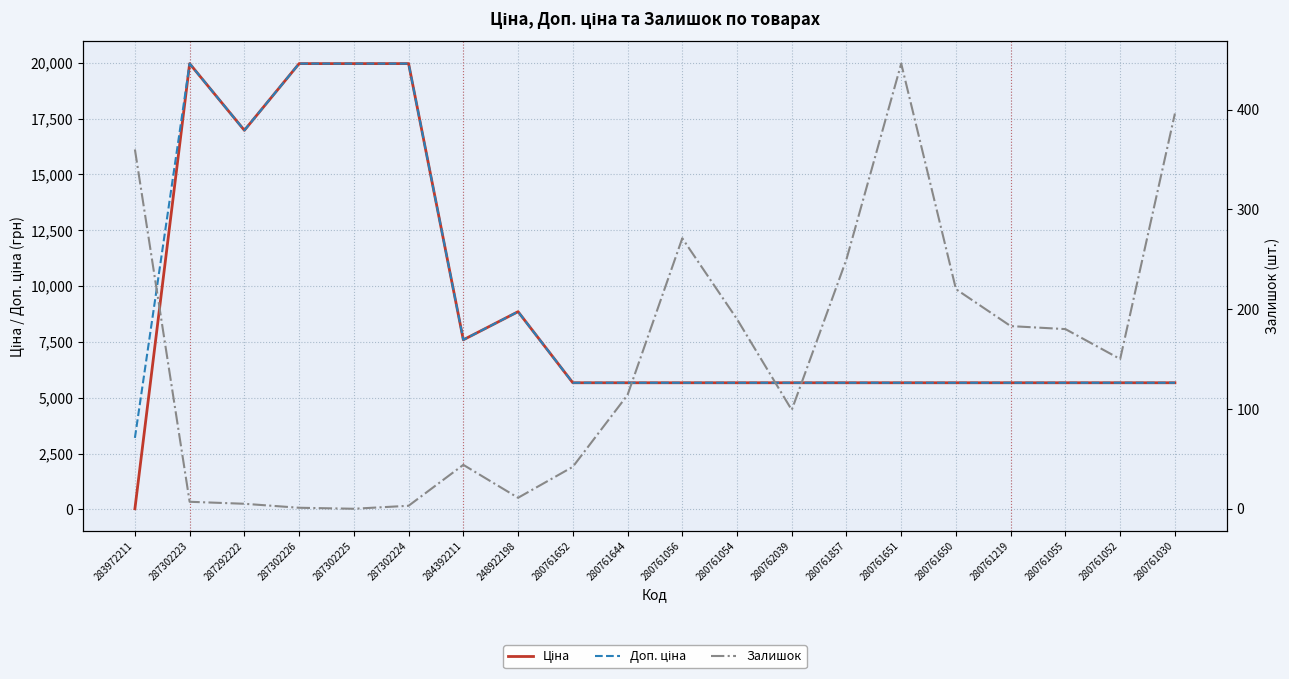

In Ціна, how many points are lower than both neighbors (excluding endpoints)?

2